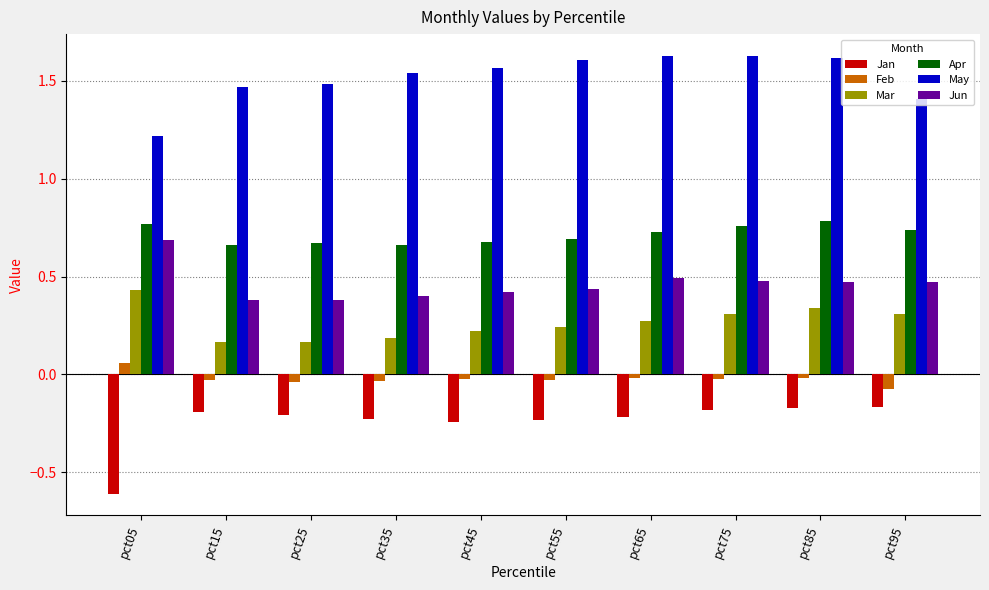

Is it true that May equals 1.6 at pct75?

True